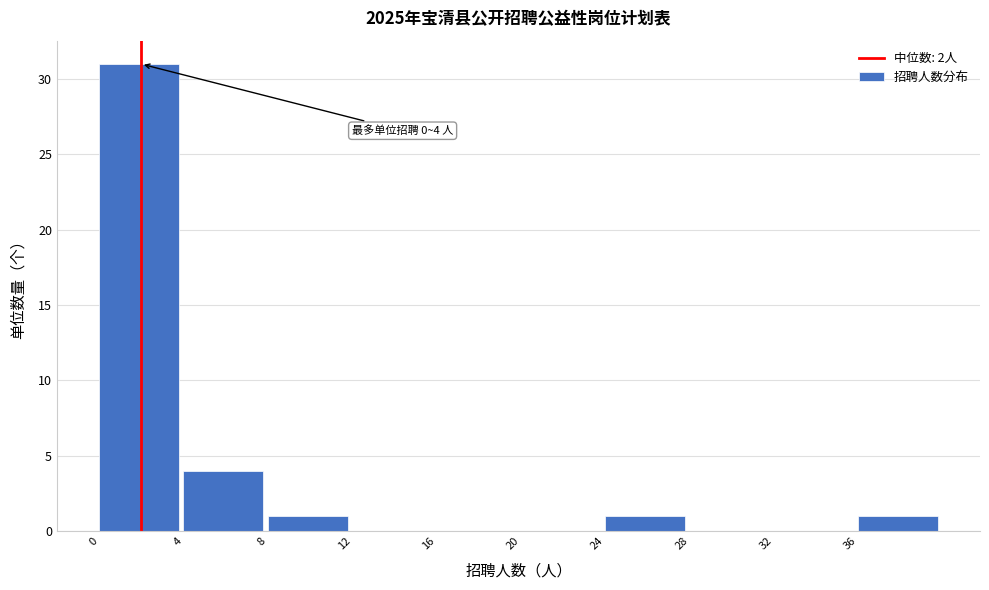

Over which range of the x-axis is the bar tallest?

0 to 4